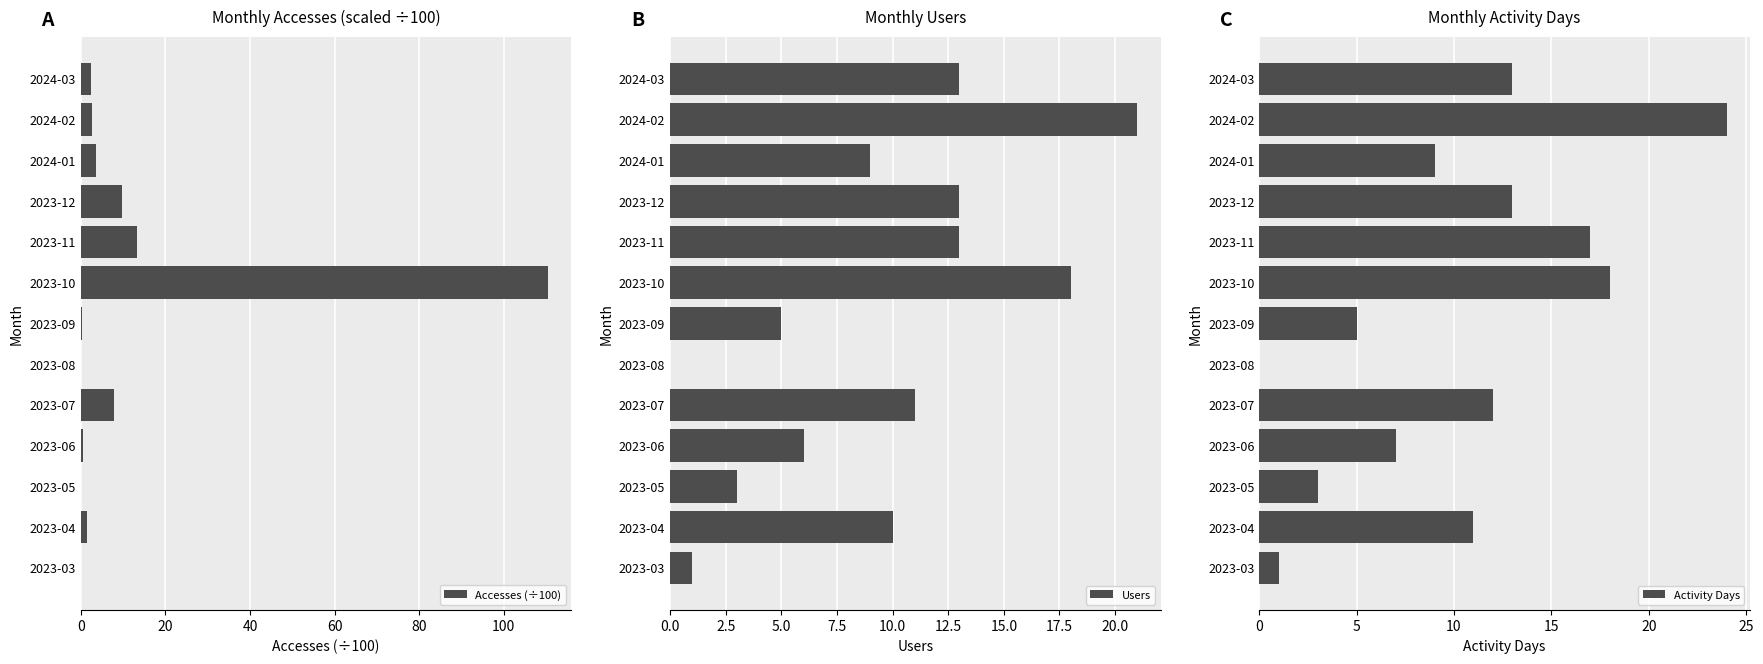

Which series has the largest total across all categories?

Accesses (÷100)